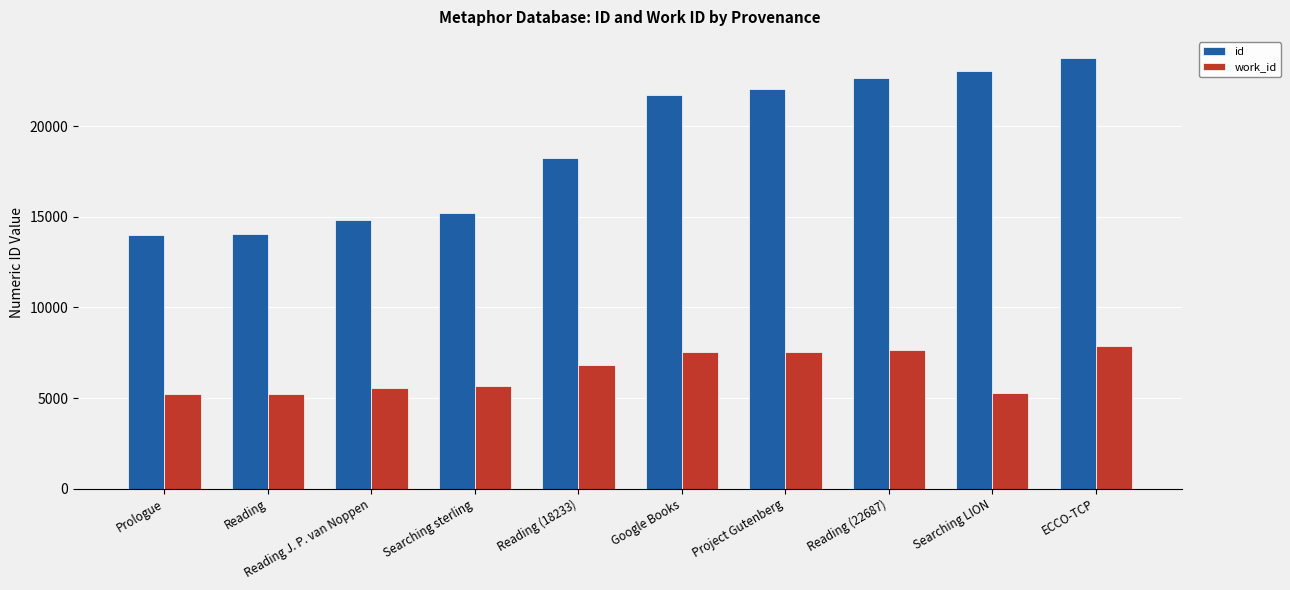

What is the spread (max minus min) of values at Google Books?

14206